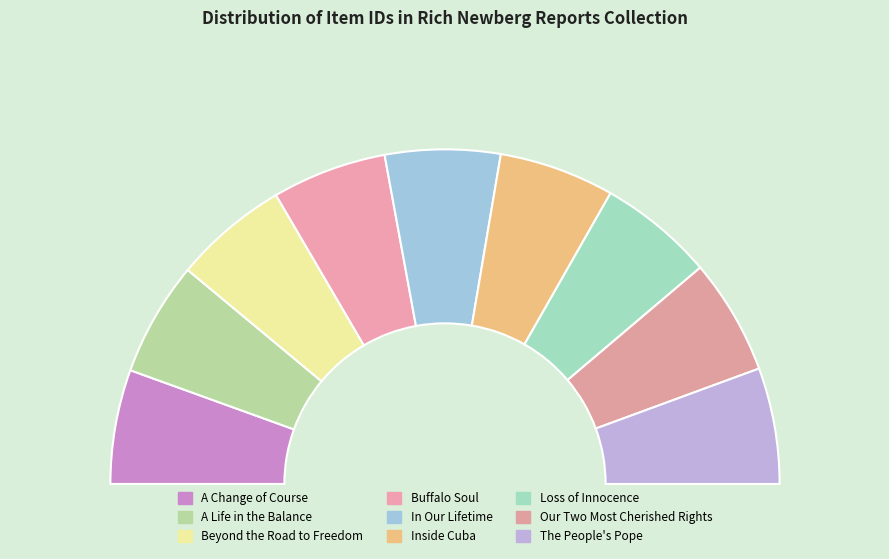

Which slice is the smallest?

A Change of Course